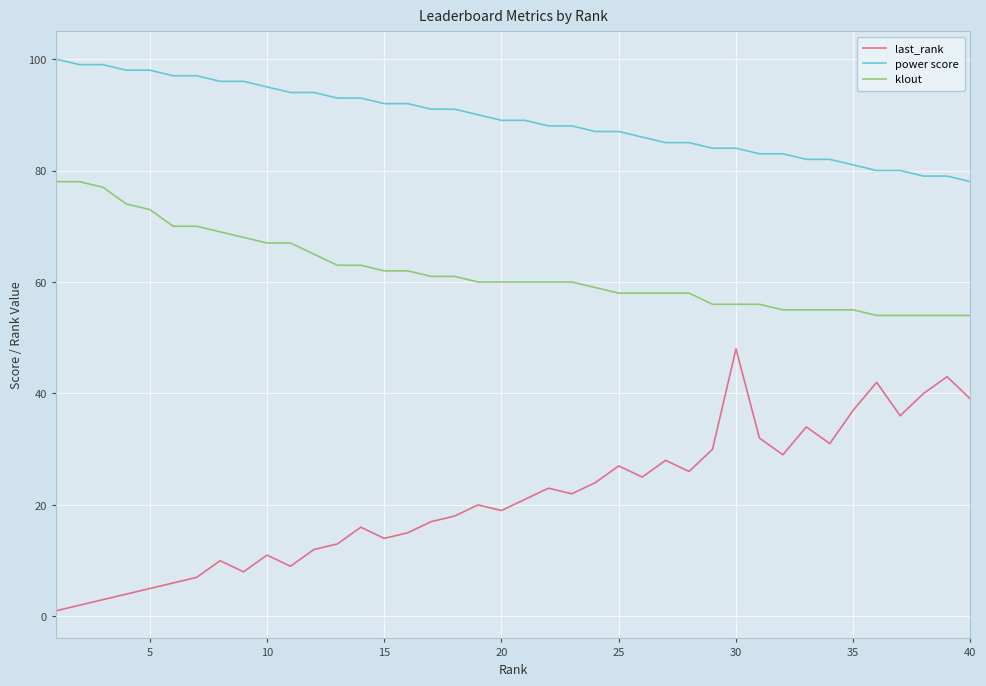

Which series has the widest spread of values?

last_rank